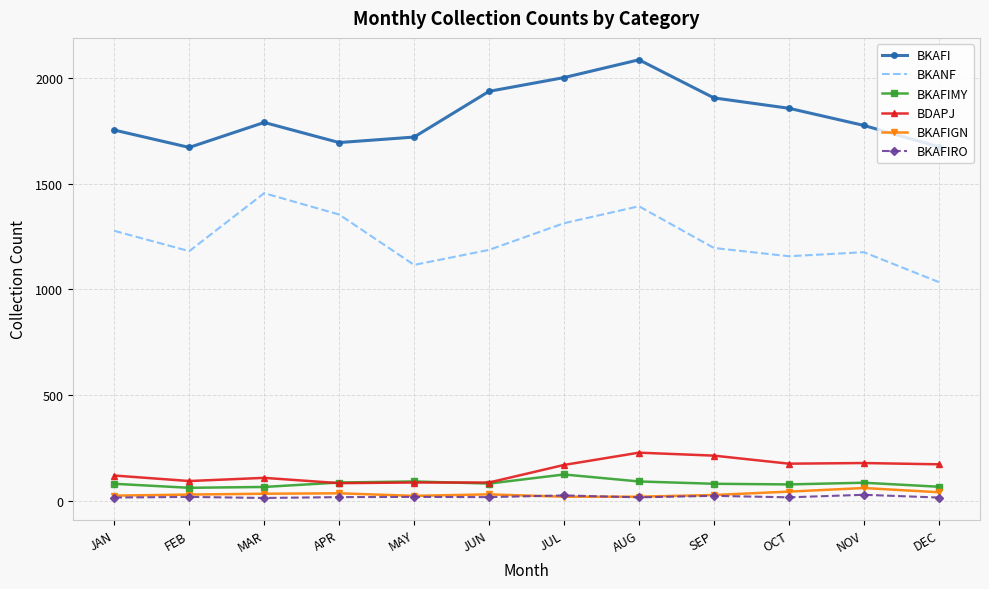

What is the average value of the BKAFIGN series?

34